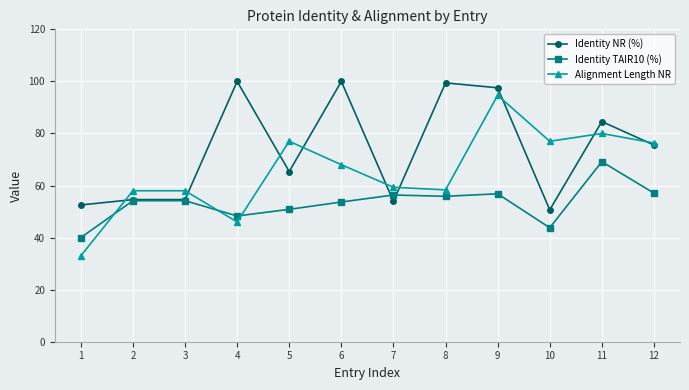

What is the difference between the Alignment Length NR values at 1 and 12?

43.3